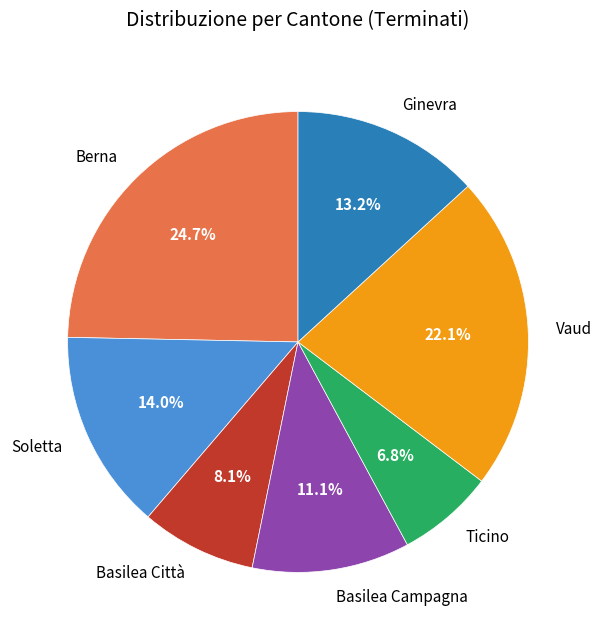

How many segments does this pie chart have?

7